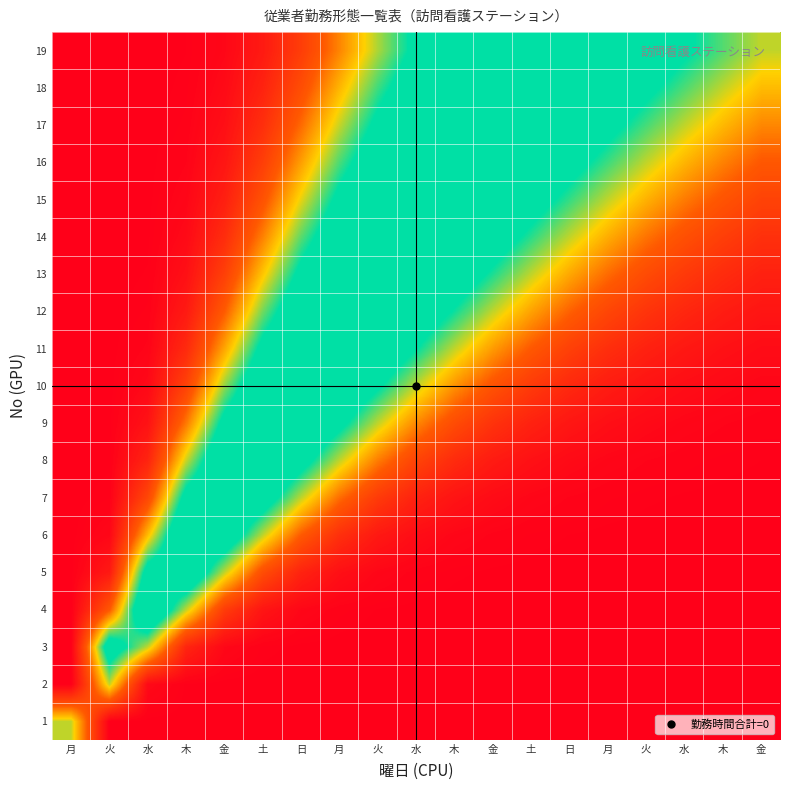

What is the greatest value displayed?

1.0